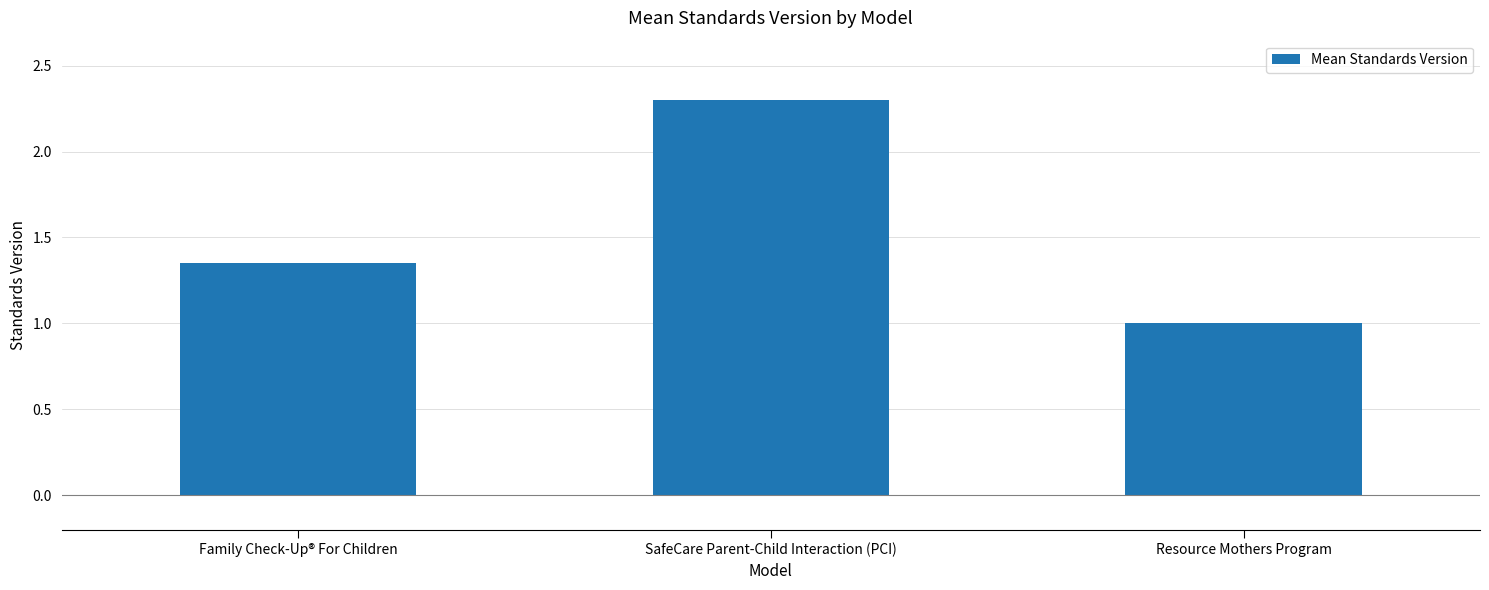

The value at SafeCare Parent-Child Interaction (PCI) is 0.5. True or false?

False